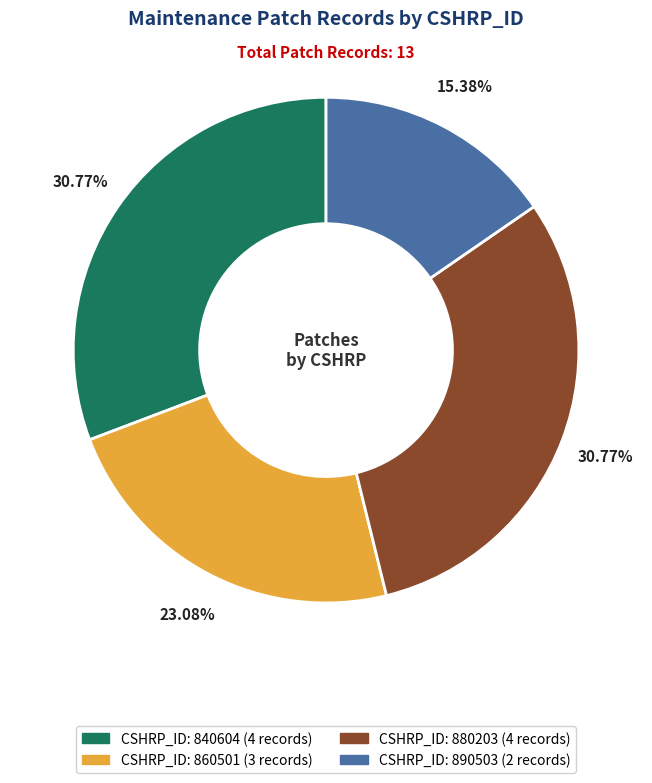

Is there a majority slice in this chart?

No